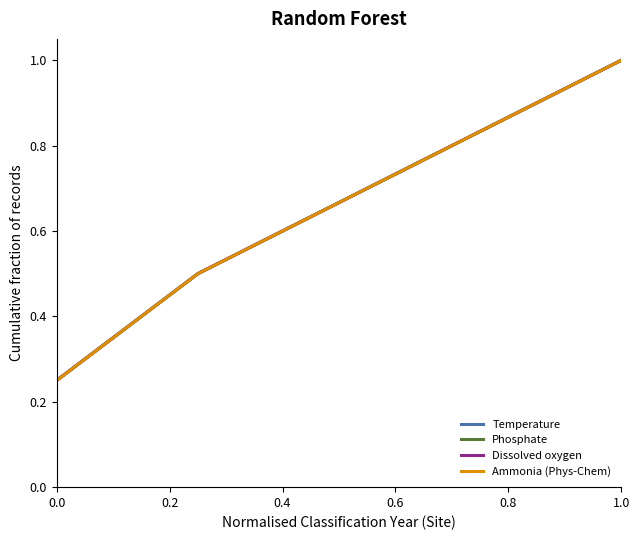

Does the chart have visible grid lines?

No